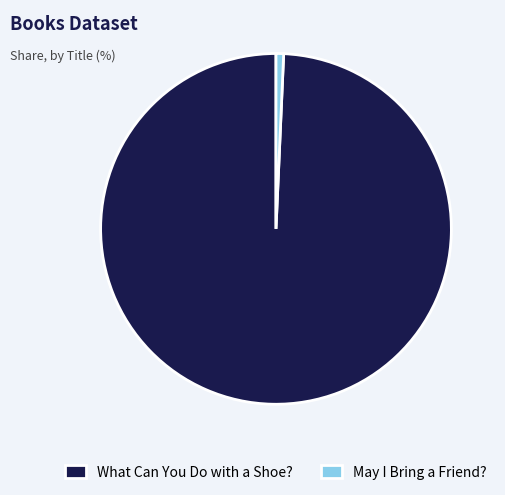

Rank the categories by value from highest to lowest.

What Can You Do with a Shoe?, May I Bring a Friend?